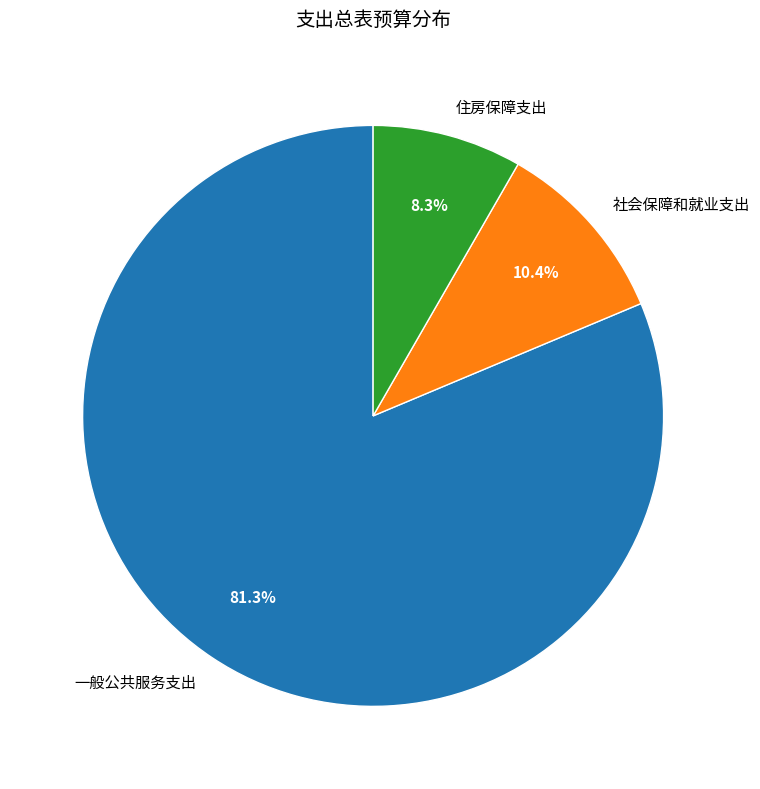

What is the smallest slice in the pie chart?

住房保障支出